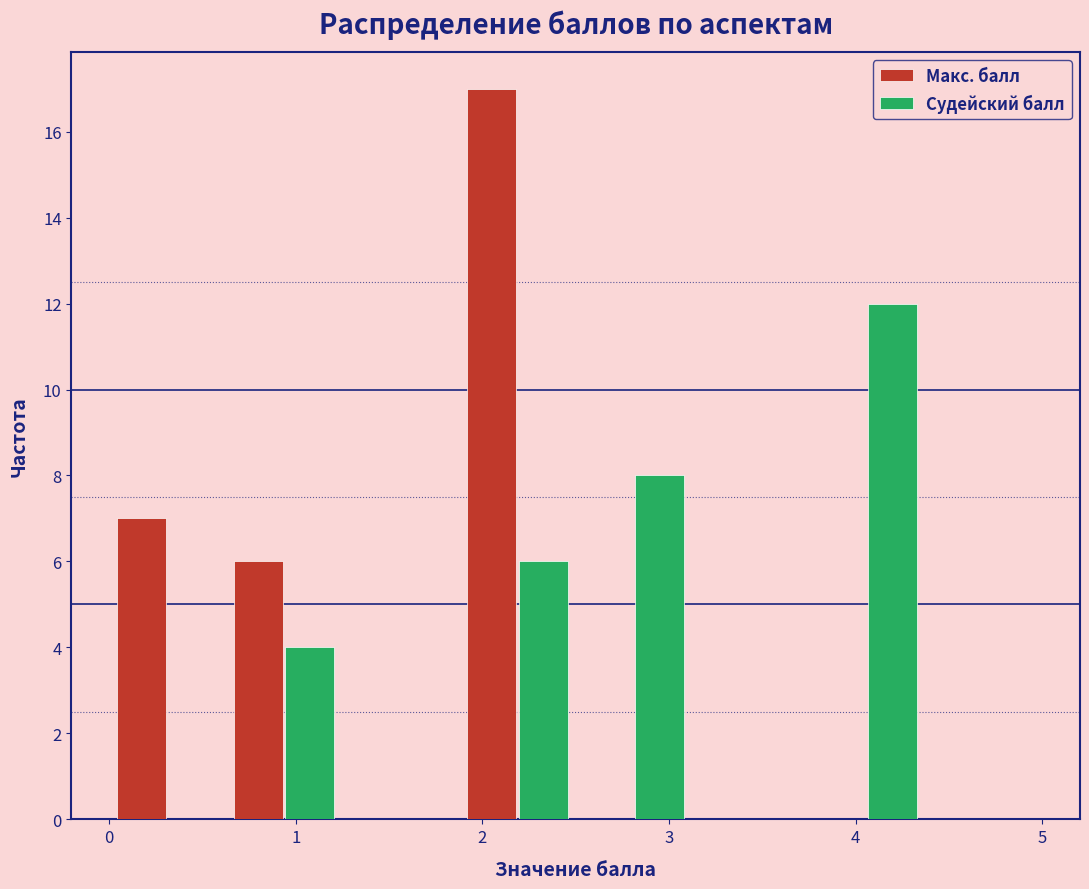

Reading left to right, list every range on the x-axis with the height of the bar of each series over it. Neither the bar edges nor the heights are printed on the chart, so give them approximately, as read against the axes.

0.0 to 0.6: Макс. балл=7	Судейский балл=0
0.6 to 1.3: Макс. балл=6	Судейский балл=4
1.3 to 1.9: Макс. балл=0	Судейский балл=0
1.9 to 2.5: Макс. балл=17	Судейский балл=6
2.5 to 3.1: Макс. балл=0	Судейский балл=8
3.1 to 3.8: Макс. балл=0	Судейский балл=0
3.8 to 4.4: Макс. балл=0	Судейский балл=12
4.4 to 5.0: Макс. балл=0	Судейский балл=0